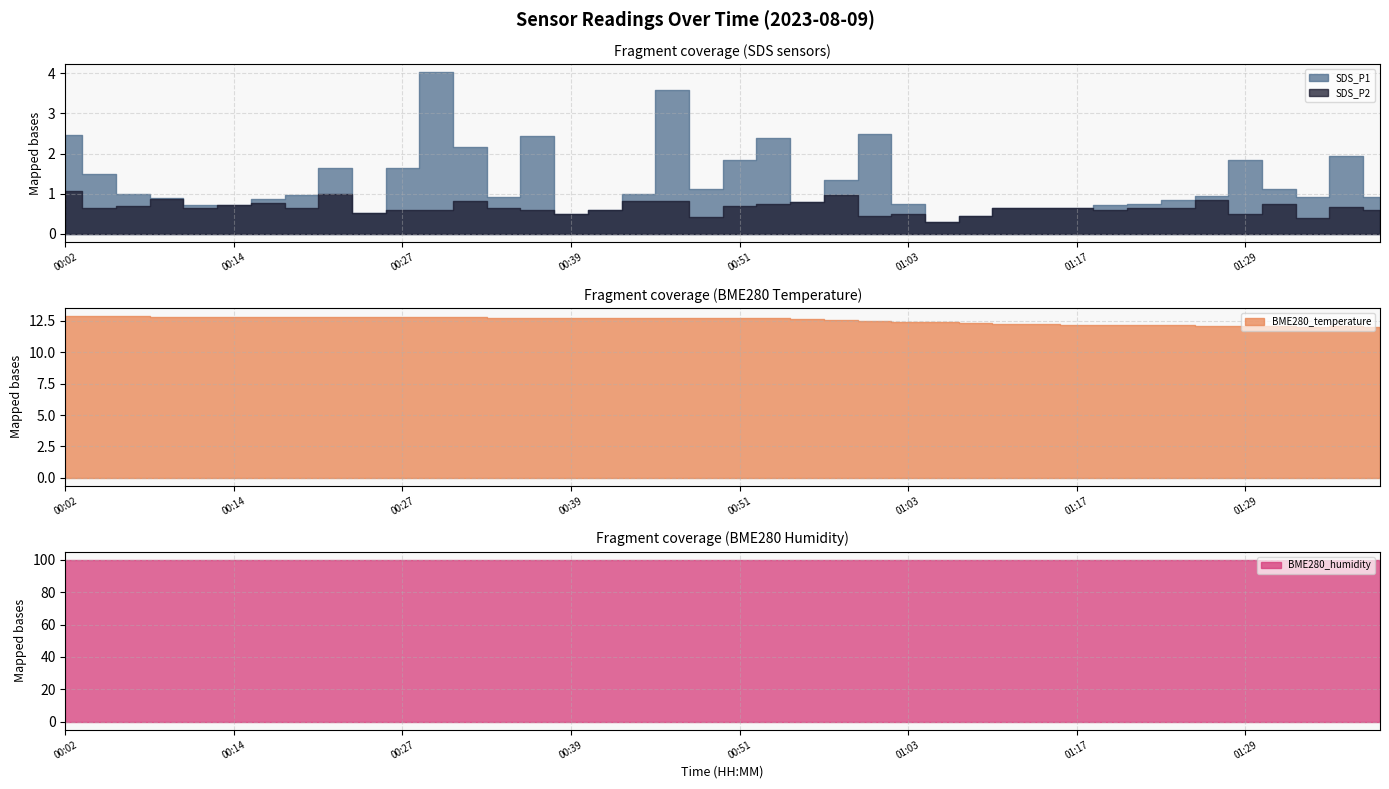

What is the lowest value of the SDS_P1 series?

0.3